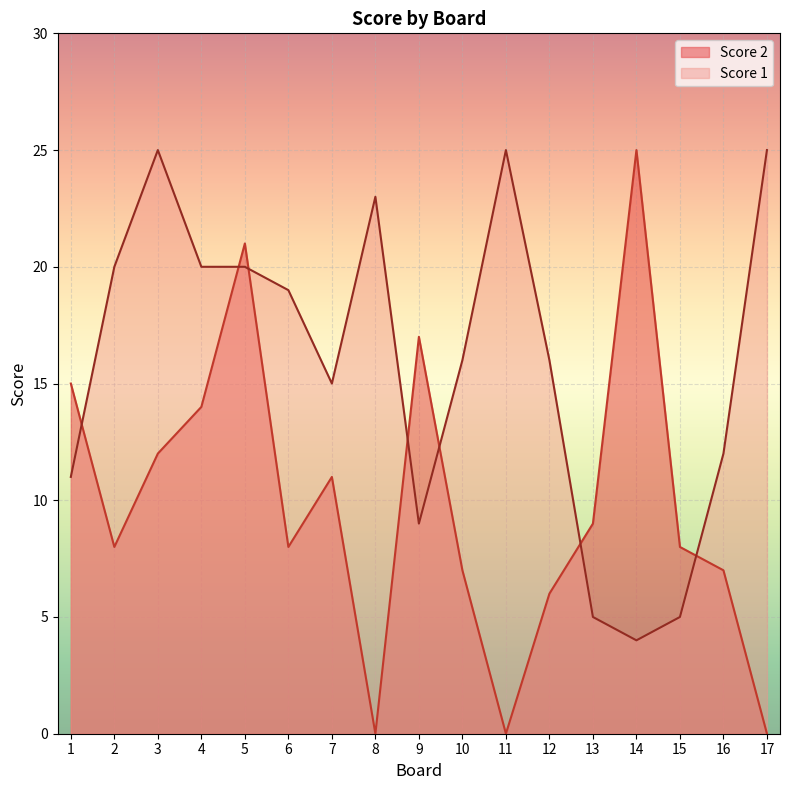

Is it true that Score 1 equals 6 at 1?

False